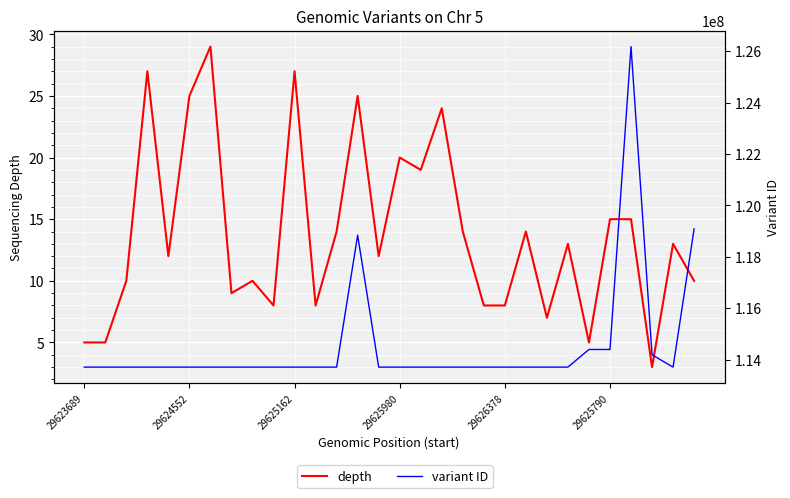

How many data points does each series have?

30